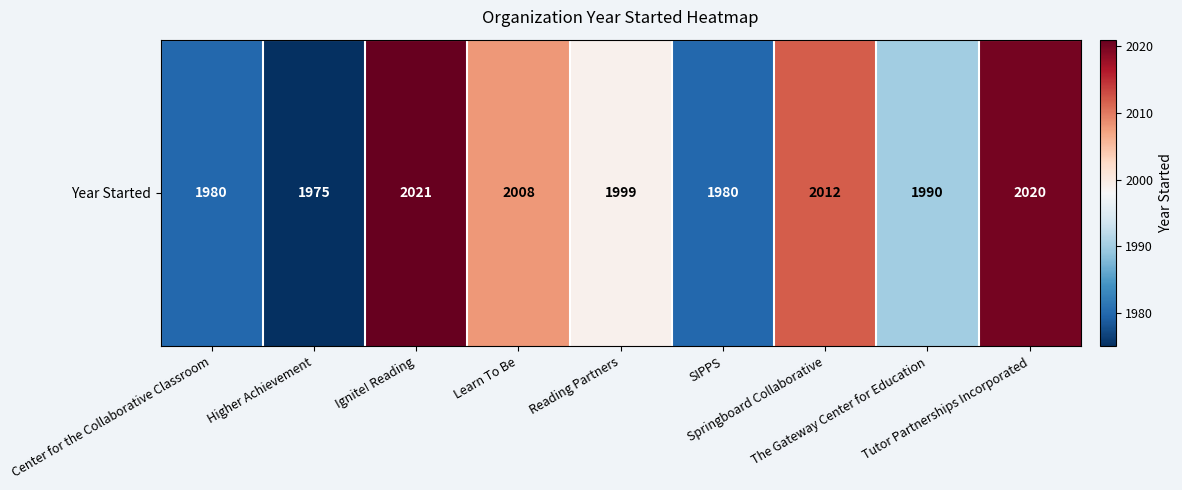

Reading left to right, extract all data points from this chart.

Center for the Collaborative Classroom=1980	Higher Achievement=1975	Ignite! Reading=2021	Learn To Be=2008	Reading Partners=1999	SIPPS=1980	Springboard Collaborative=2012	The Gateway Center for Education=1990	Tutor Partnerships Incorporated=2020